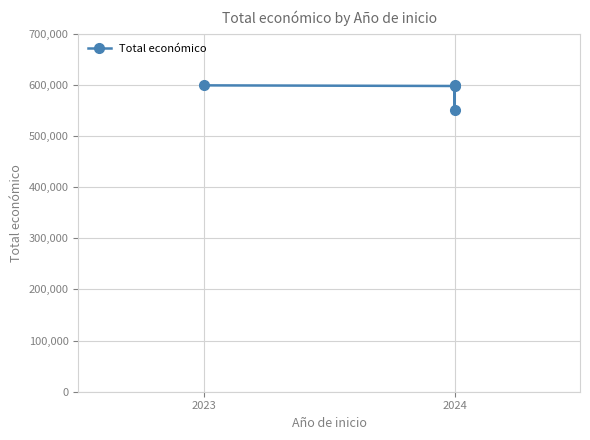

What is the approximate value at 2024, to the nearest 10?

550110